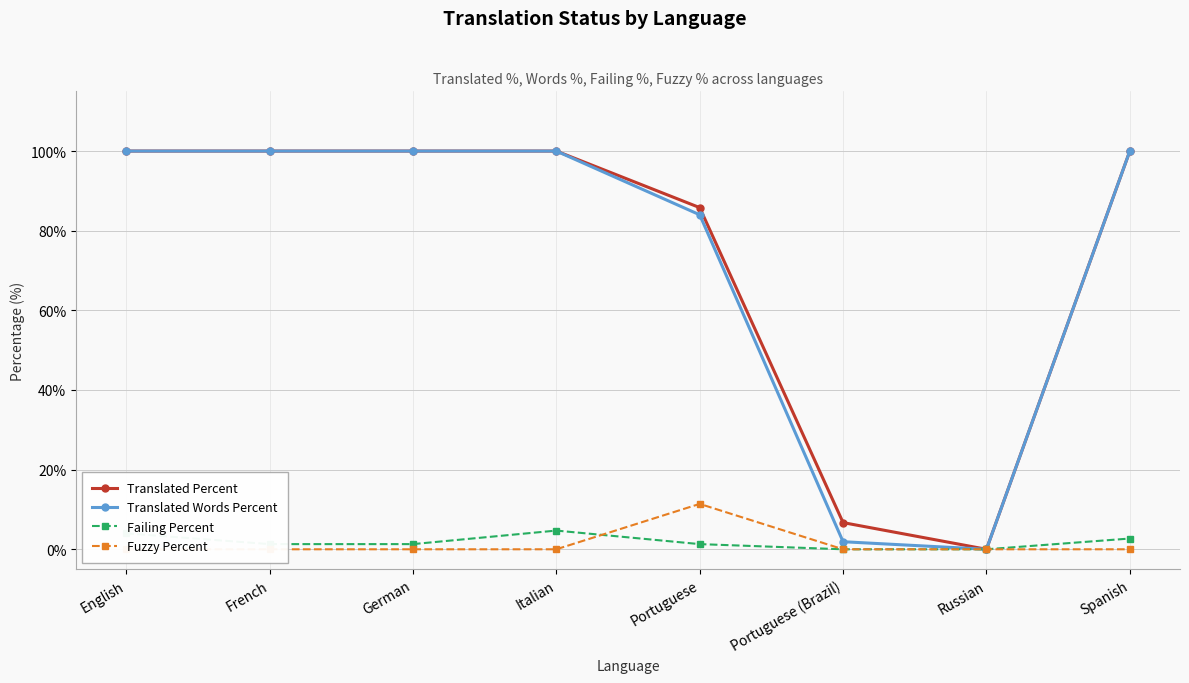

Count the number of data series in this chart.

4